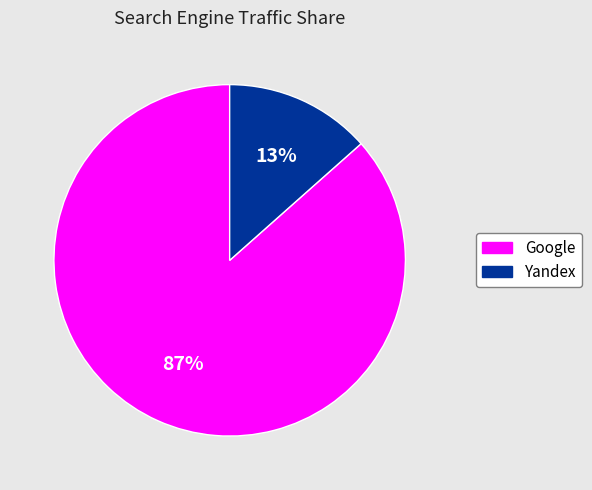

To the nearest percent, what is the average slice percentage?

50%